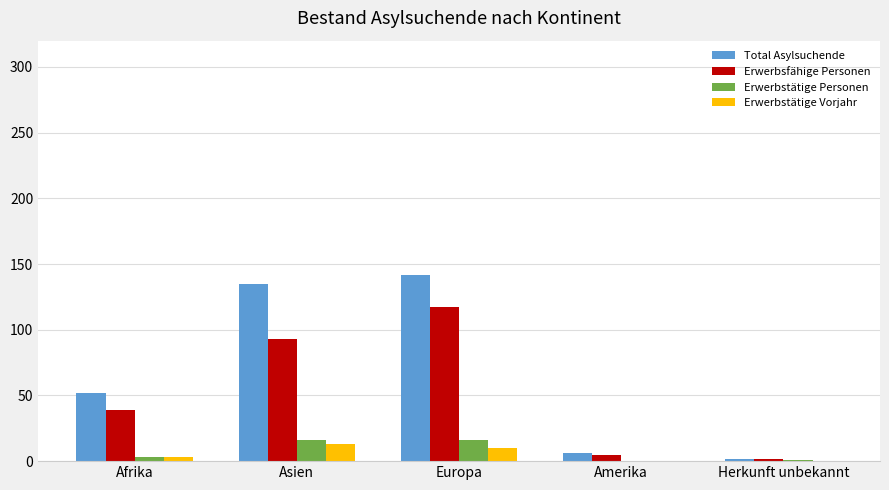

Between Afrika and Europa, which series saw the biggest shift?

Total Asylsuchende